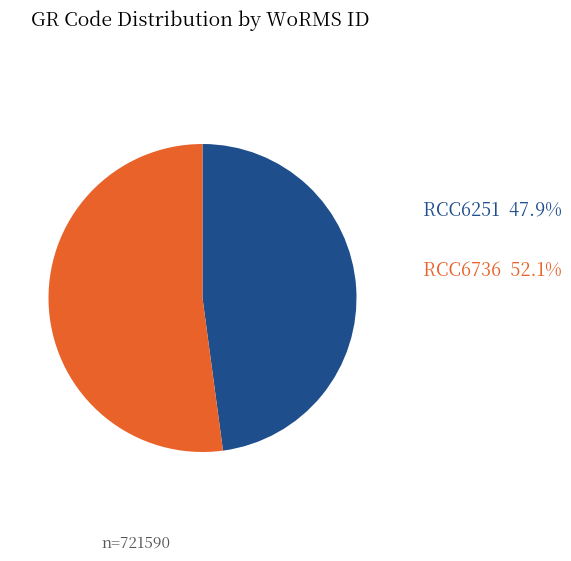

Is there any slice that represents more than half of the pie?

Yes